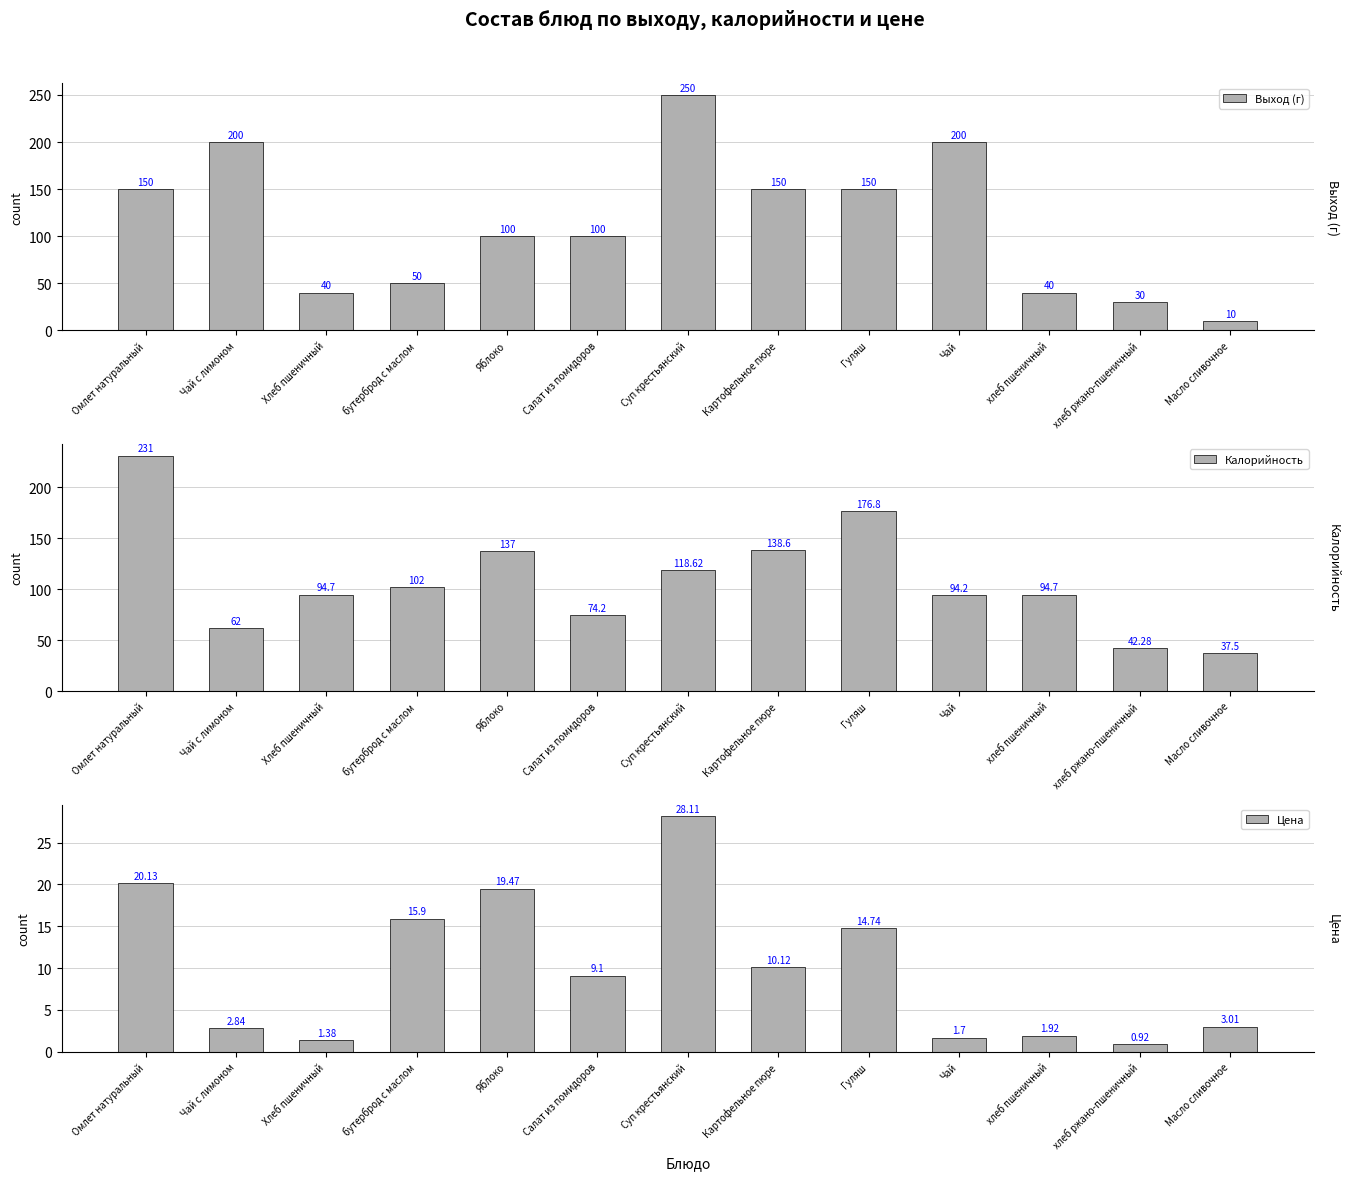

List the labels in order of Цена value, smallest first.

хлеб ржано-пшеничный, Хлеб пшеничный, Чай, хлеб пшеничный, Чай с лимоном, Масло сливочное, Салат из помидоров, Картофельное пюре, Гуляш, бутерброд с маслом, Яблоко, Омлет натуральный, Суп крестьянский